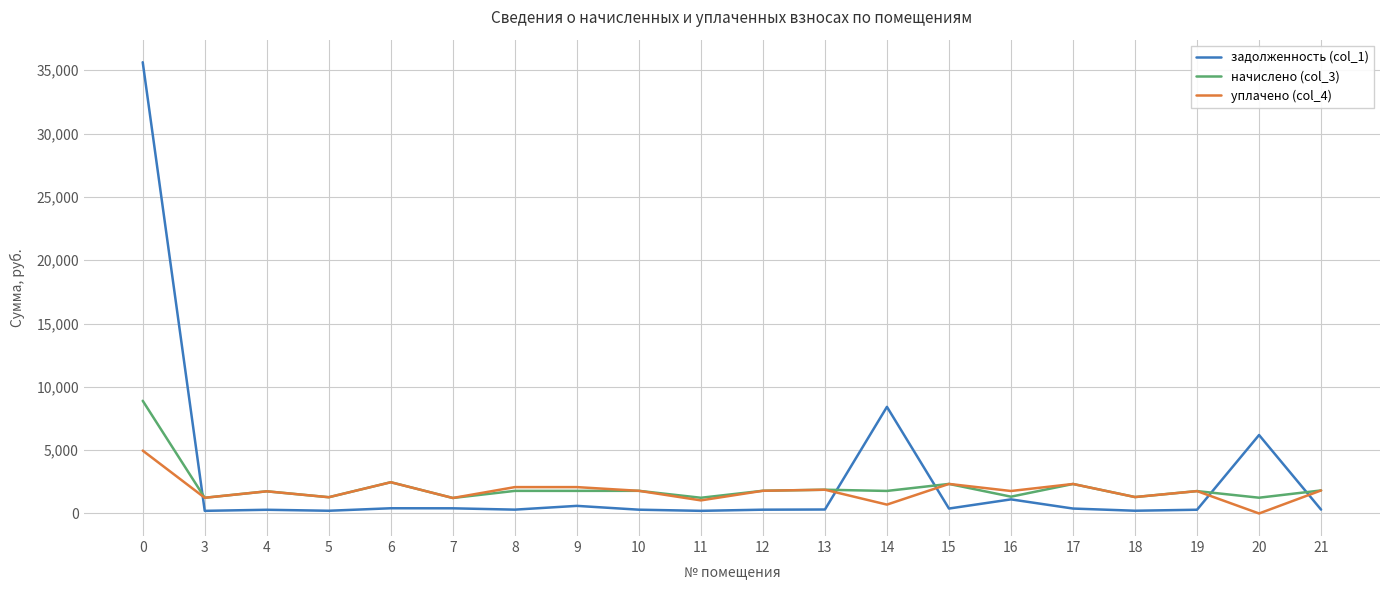

List the series in order of their peak value, lowest first.

уплачено (col_4), начислено (col_3), задолженность (col_1)